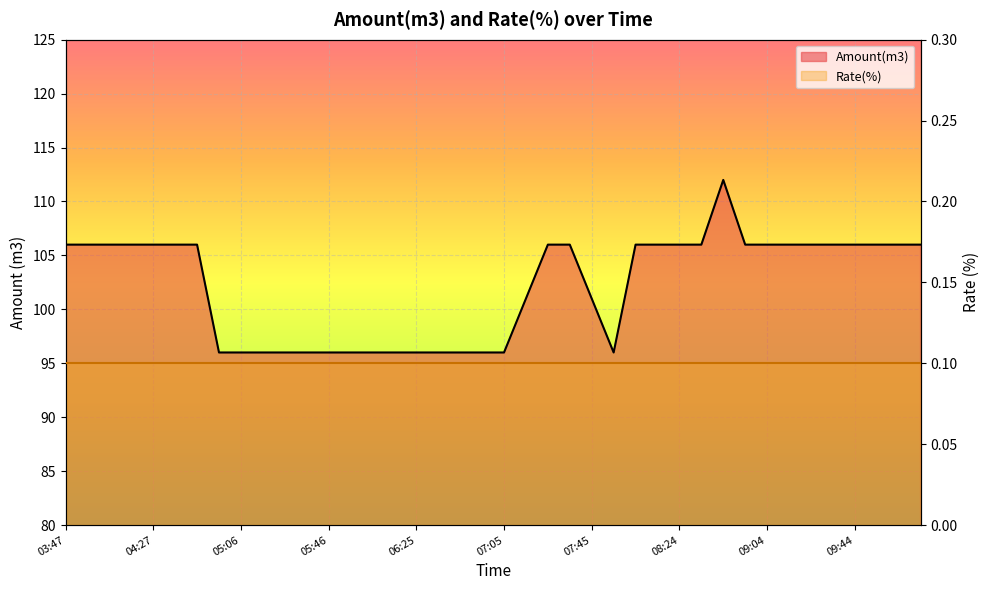

Reading right to left, what are all the values shown in this chart?

Amount(m3): 106.0	106.0	106.0	106.0	106.0	106.0	106.0	106.0	106.0	112.0	106.0	106.0	106.0	106.0	96.0	101.0	106.0	106.0	101.0	96.0	96.0	96.0	96.0	96.0	96.0	96.0	96.0	96.0	96.0	96.0	96.0	96.0	96.0	106.0	106.0	106.0	106.0	106.0	106.0	106.0
Rate(%): 0.1	0.1	0.1	0.1	0.1	0.1	0.1	0.1	0.1	0.1	0.1	0.1	0.1	0.1	0.1	0.1	0.1	0.1	0.1	0.1	0.1	0.1	0.1	0.1	0.1	0.1	0.1	0.1	0.1	0.1	0.1	0.1	0.1	0.1	0.1	0.1	0.1	0.1	0.1	0.1